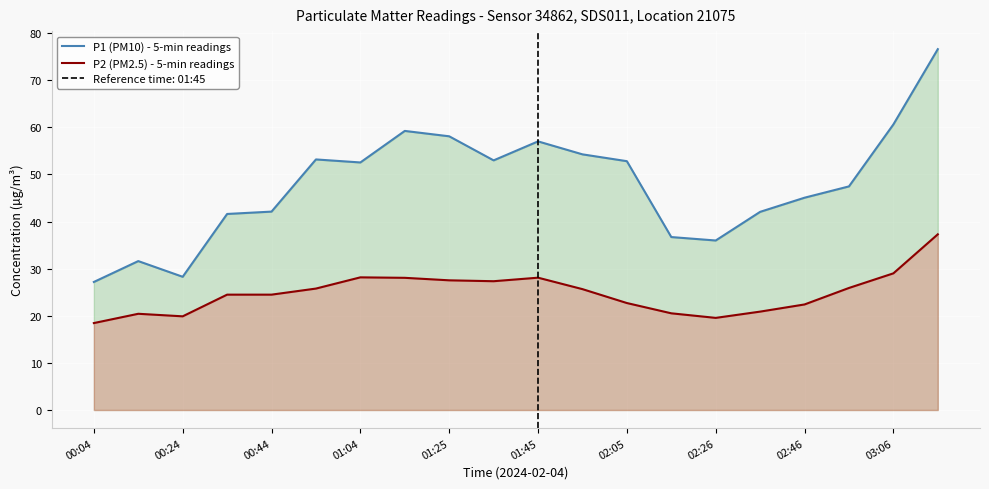

True or false: P1 (PM10) - 5-min readings and P2 (PM2.5) - 5-min readings intersect in this chart.

False